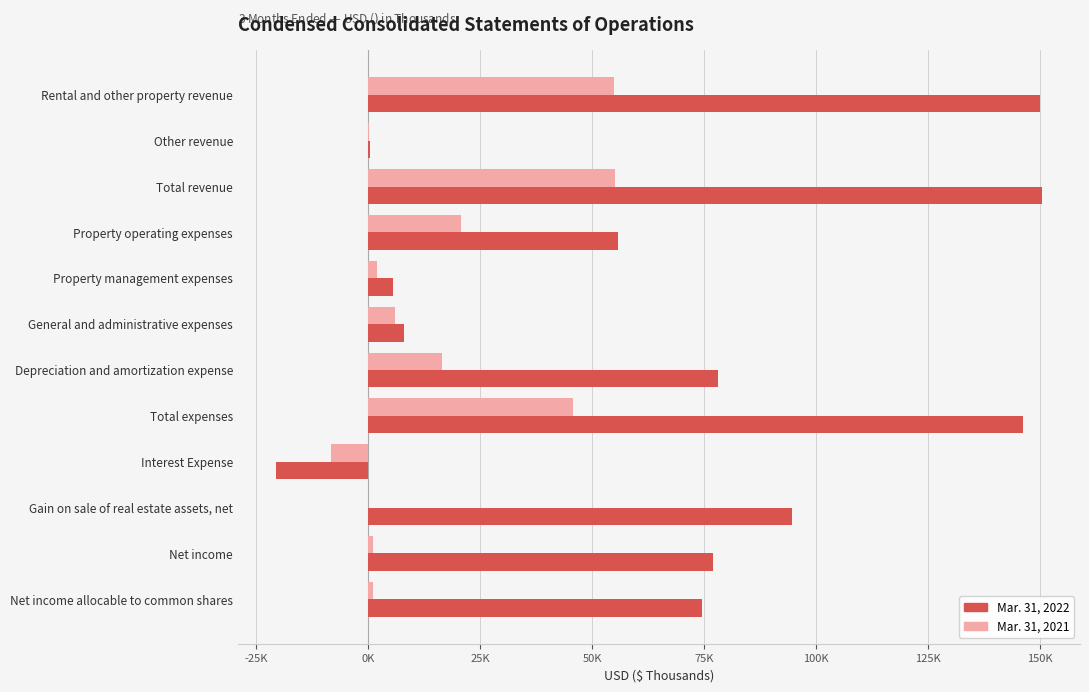

What are all the series names shown in the legend?

Mar. 31, 2022, Mar. 31, 2021